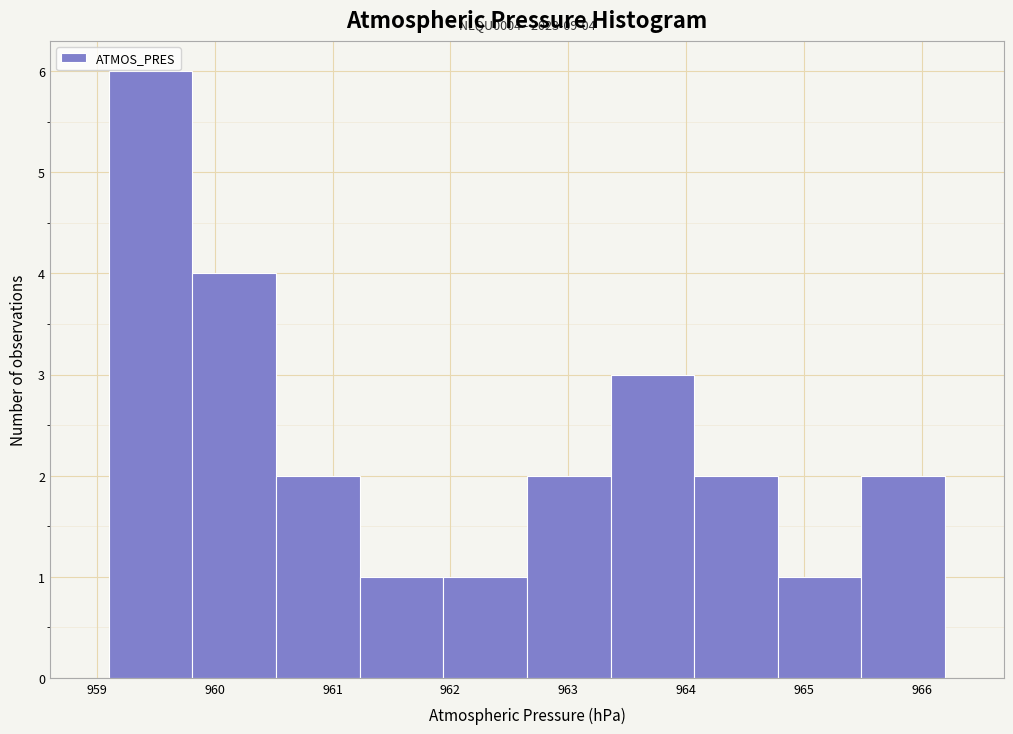

Which range on the x-axis has the tallest bar?

959.10 to 959.81